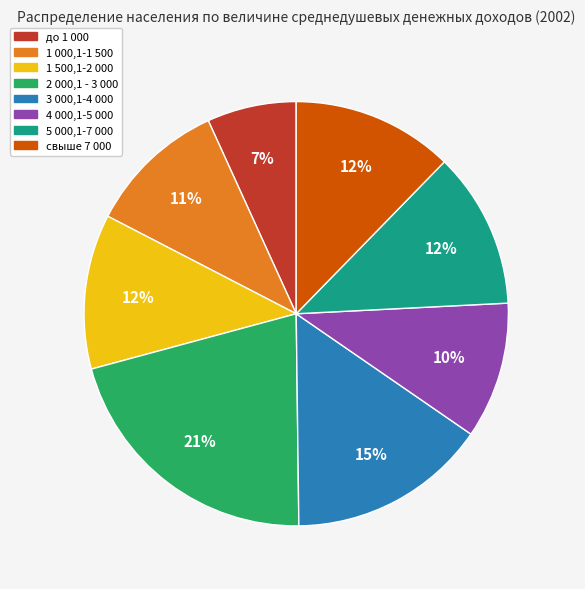

To the nearest percent, what is the average slice percentage?

12%